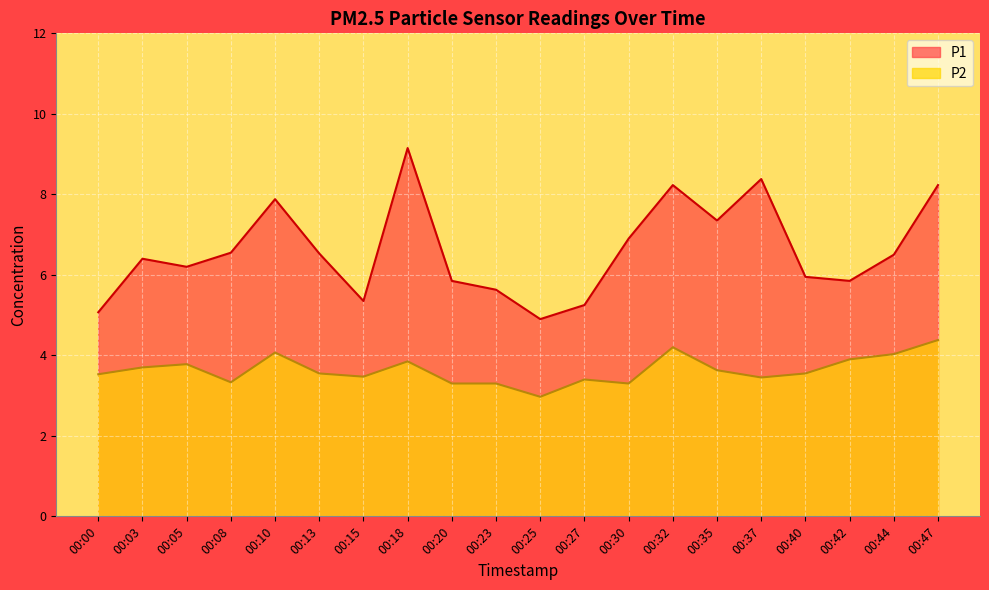

True or false: P2 has more than 1 points higher than both neighbors.

True